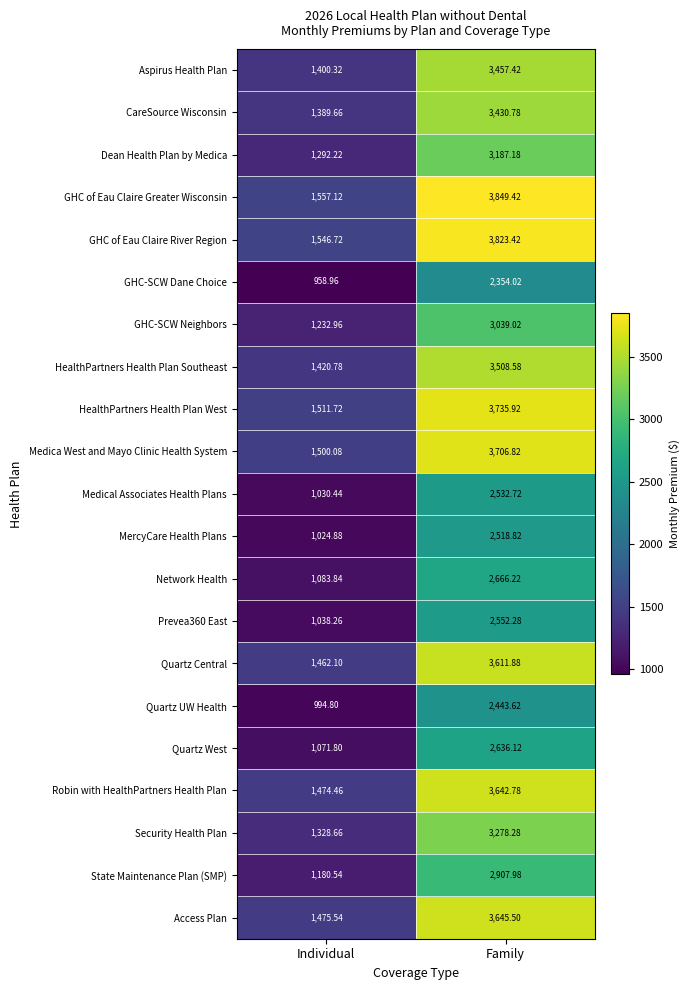

Count the number of categories in the chart.

2